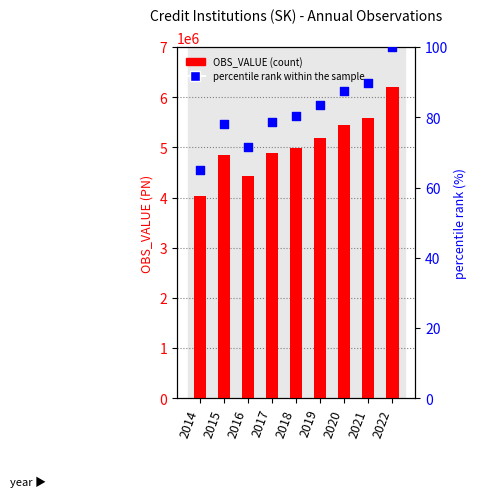

What is the total value across all series at 2021?

5582153.9